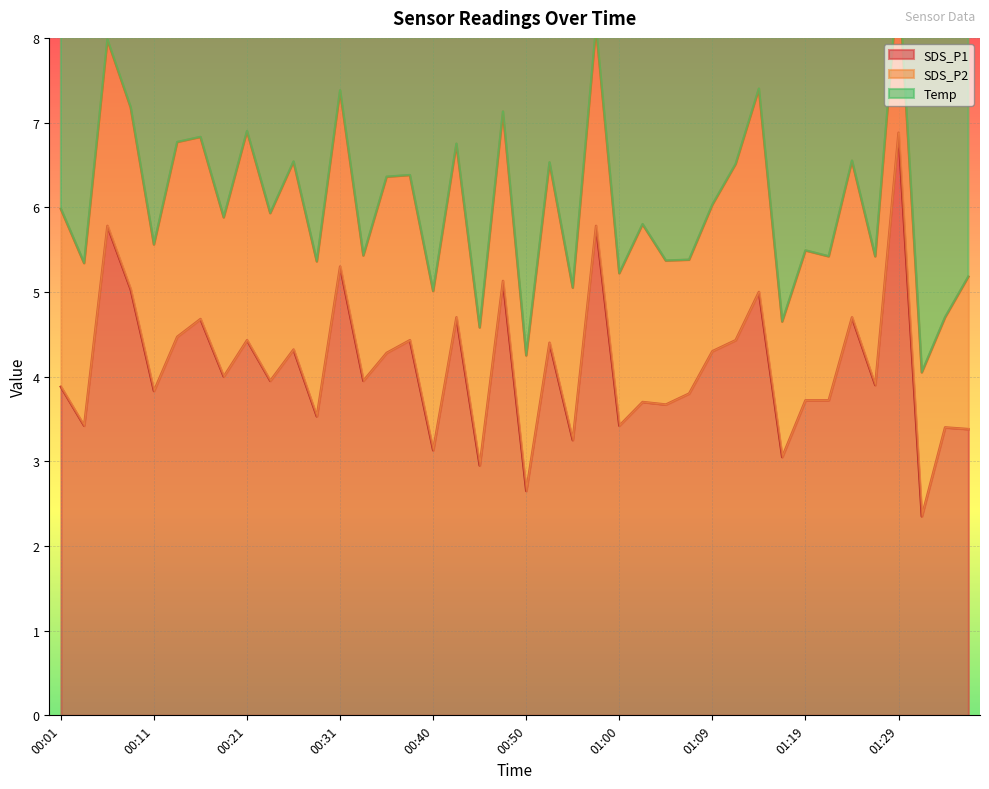

How many categories are shown in the chart?

40